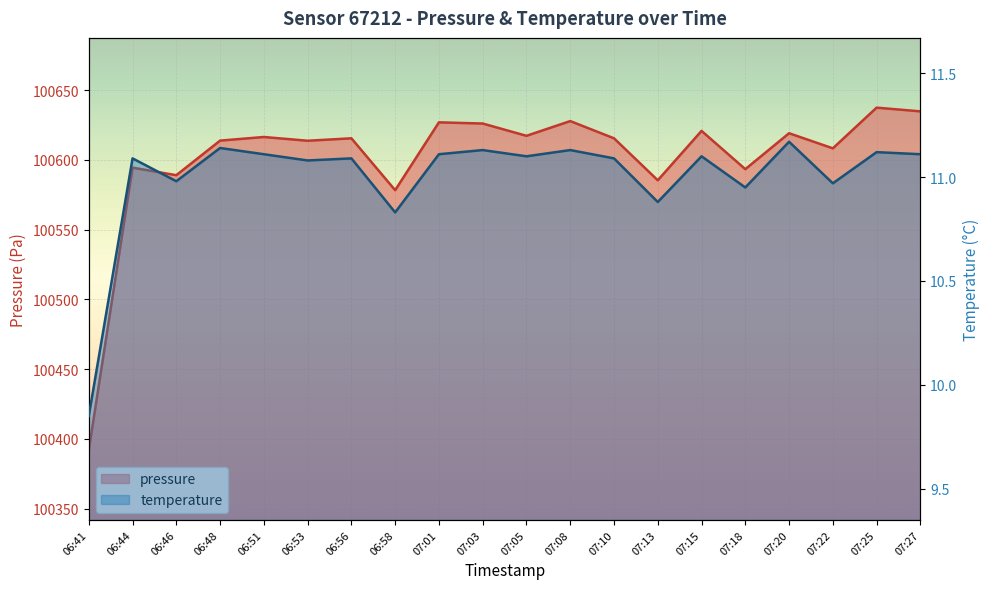

List the series in order of their overall mean, lowest first.

temperature, pressure